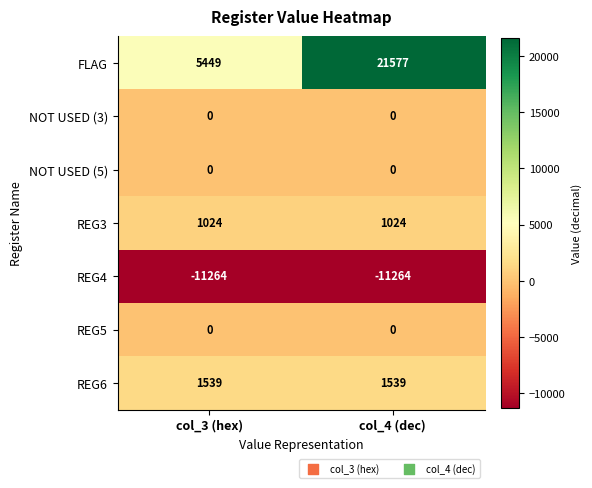

What is the total value across all series at col_3 (hex)?

-3252